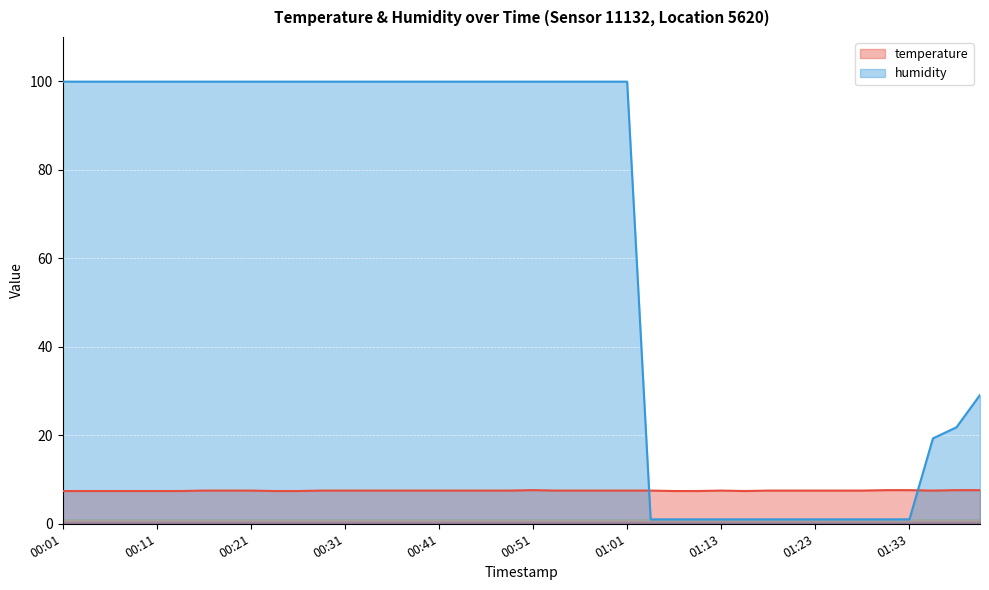

Which series has the widest spread of values?

humidity